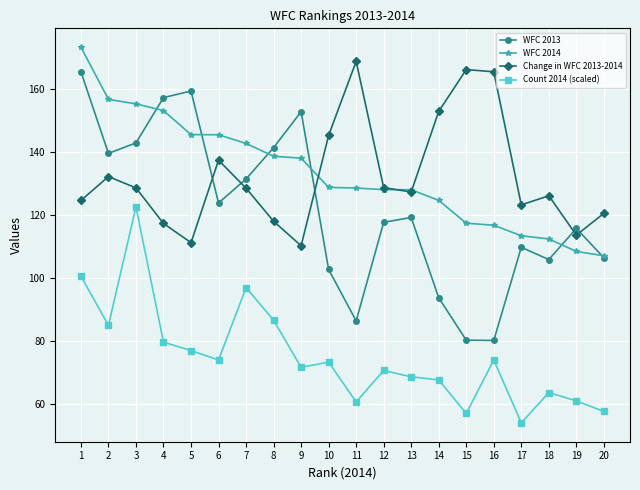

What is the greatest value displayed?

173.4